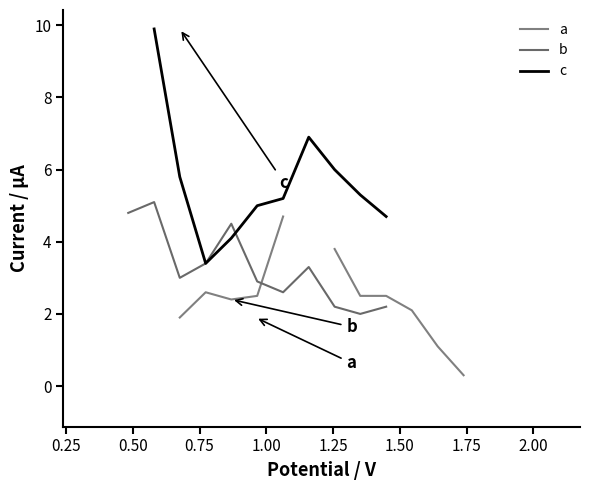

What is the label of the 12th point from the right?

2.00